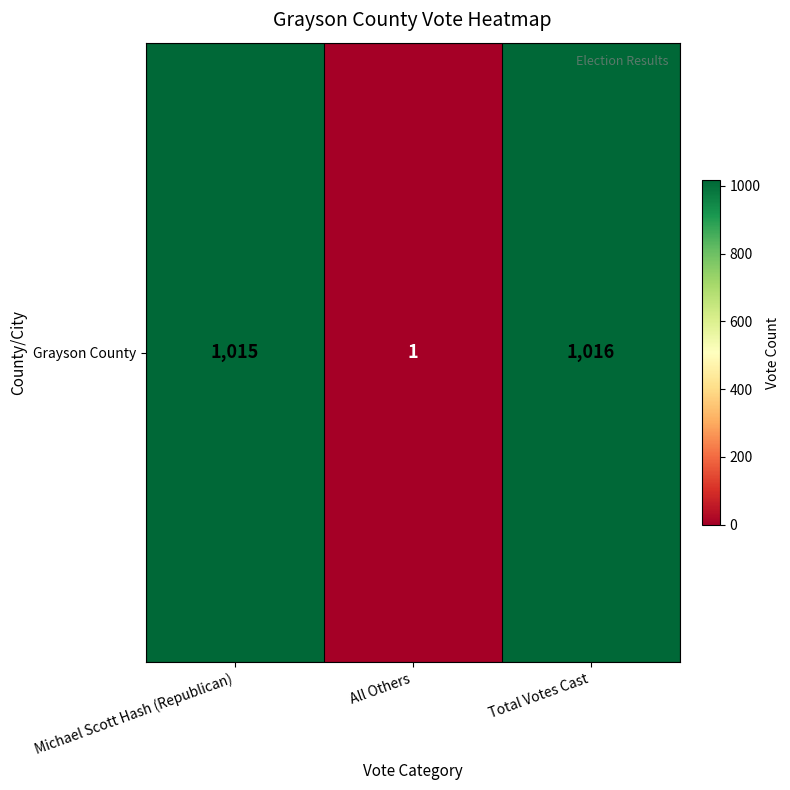

List the labels in order of value, largest first.

Total Votes Cast, Michael Scott Hash (Republican), All Others